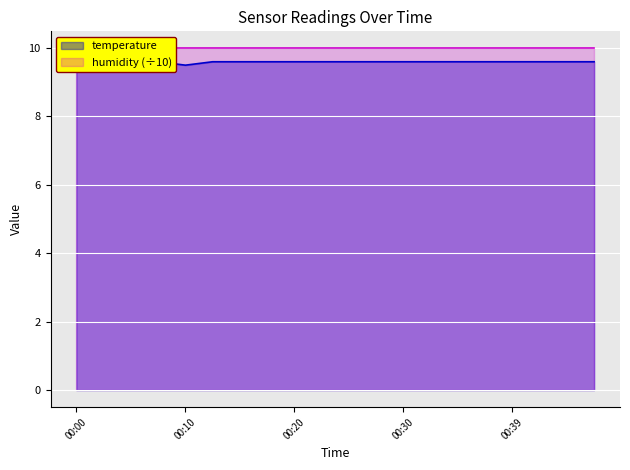

Reading left to right, list all the values displayed in this chart.

9.6	9.6	9.6	9.6	9.5	9.6	9.6	9.6	9.6	9.6	9.6	9.6	9.6	9.6	9.6	9.6	9.6	9.6	9.6	9.6